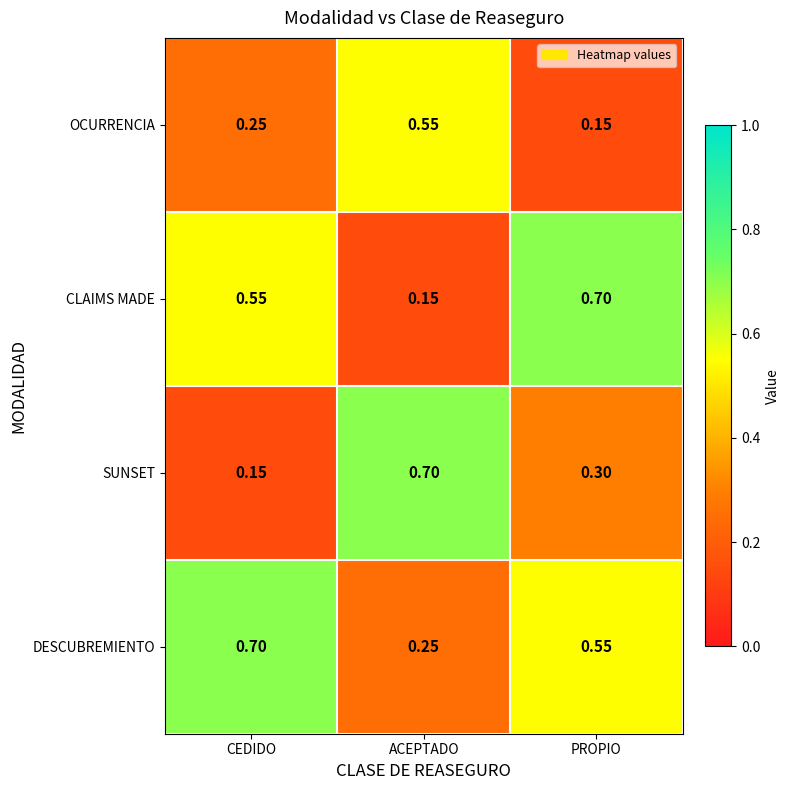

Where is OCURRENCIA nearest to the value 0?

PROPIO